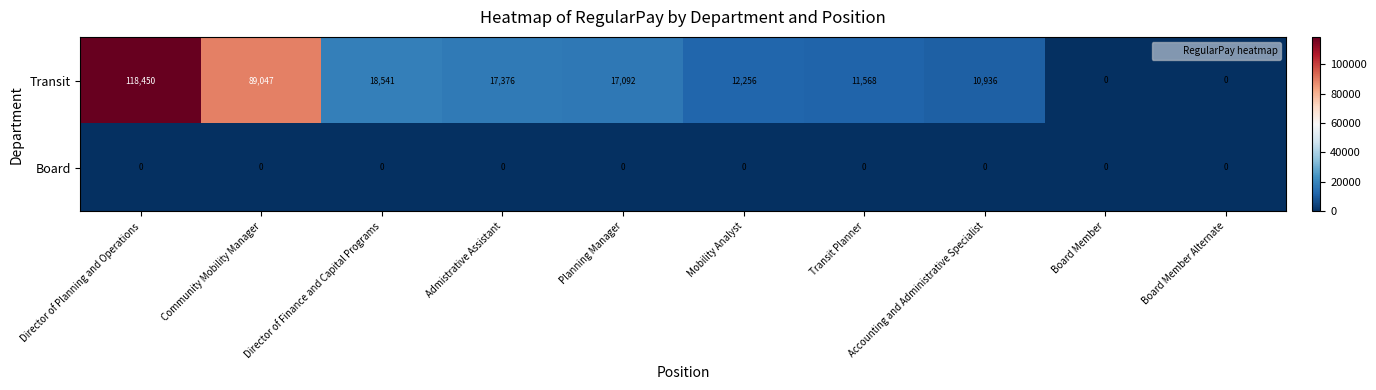

Which series has the largest range (max minus min)?

Transit